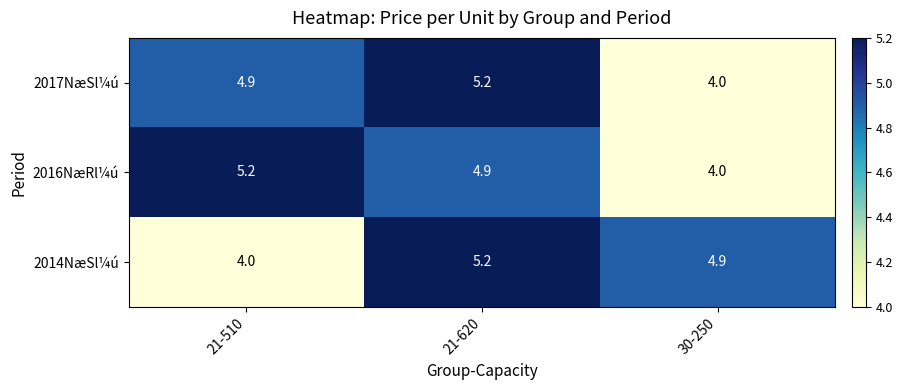

List the labels in order of 2017NæSl¼ú value, largest first.

21-620, 21-510, 30-250